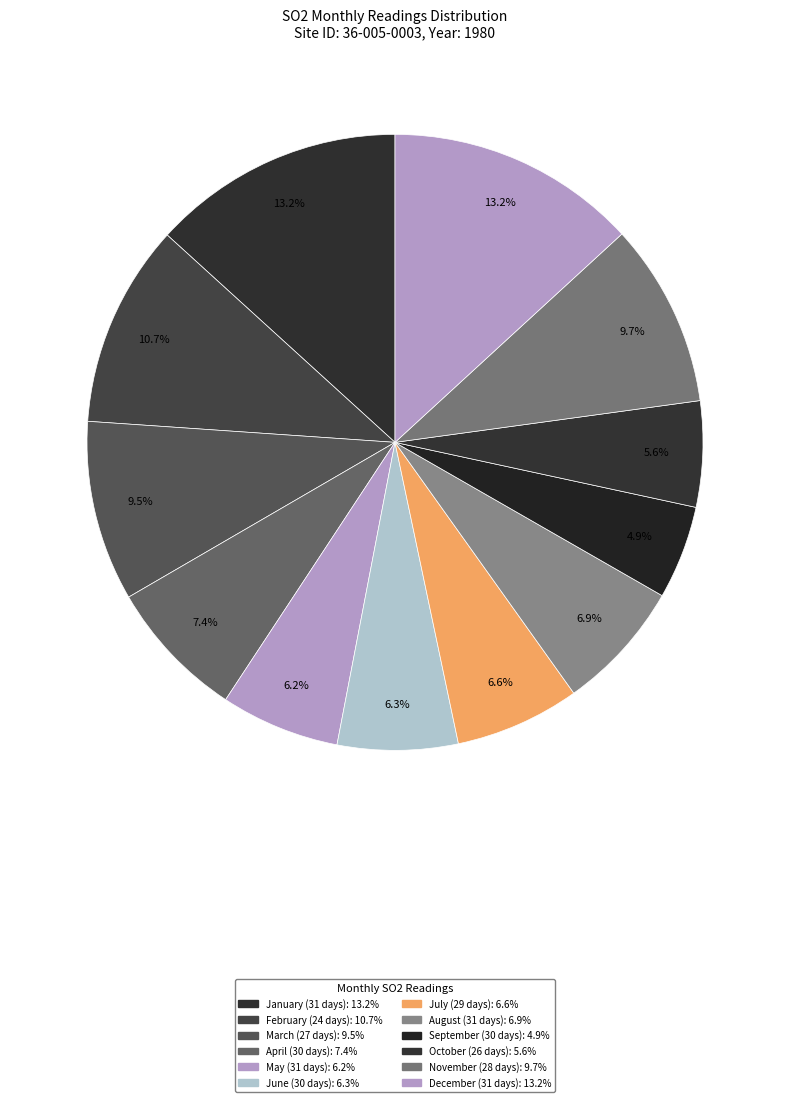

Count the number of slices in the pie.

12